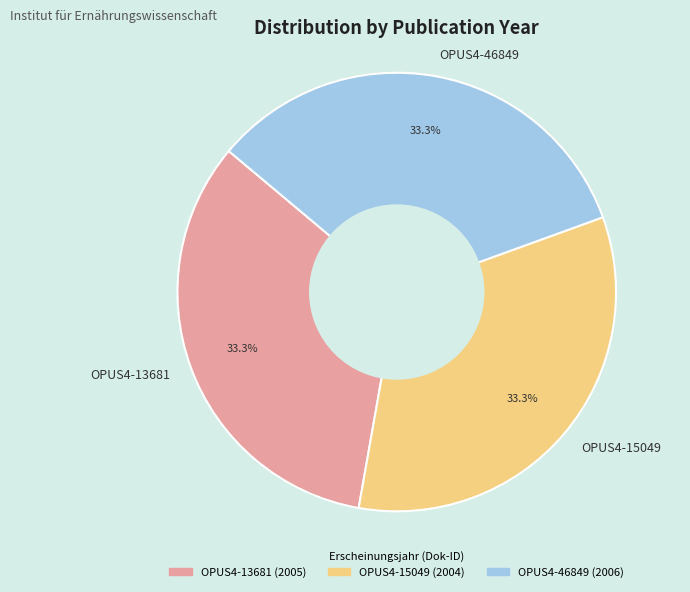

The OPUS4-15049 slice represents 33% of the pie. True or false?

True